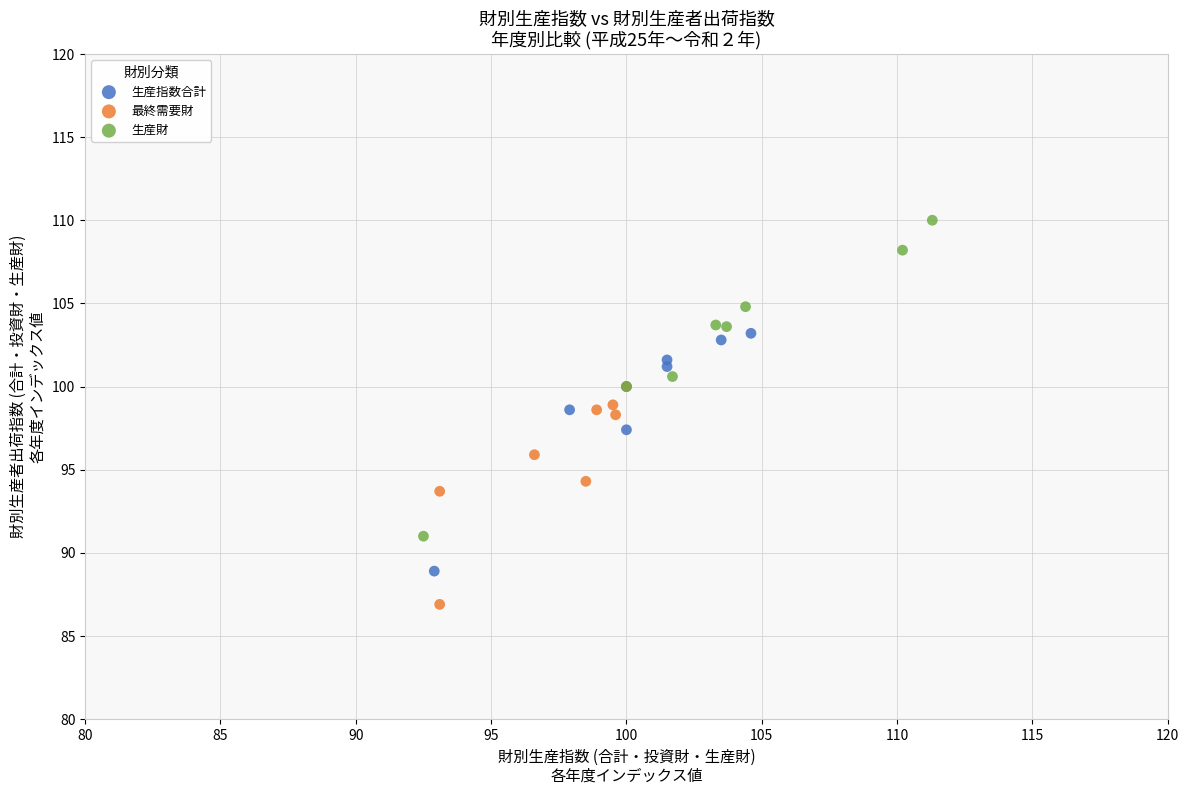

Which series contains the highest Y value?

生産財